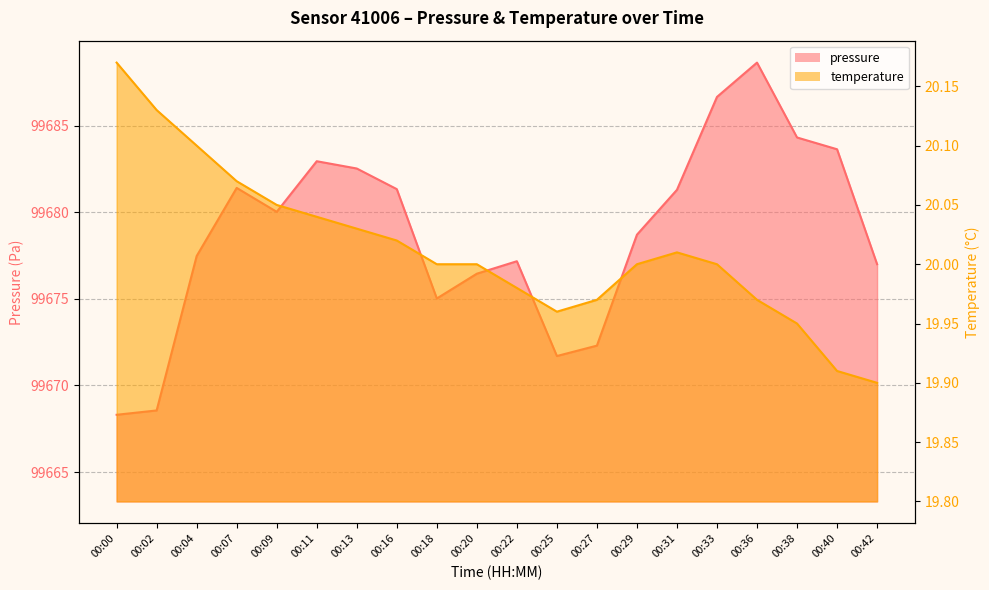

Is it true that pressure equals 133384.6 at 00:00?

False